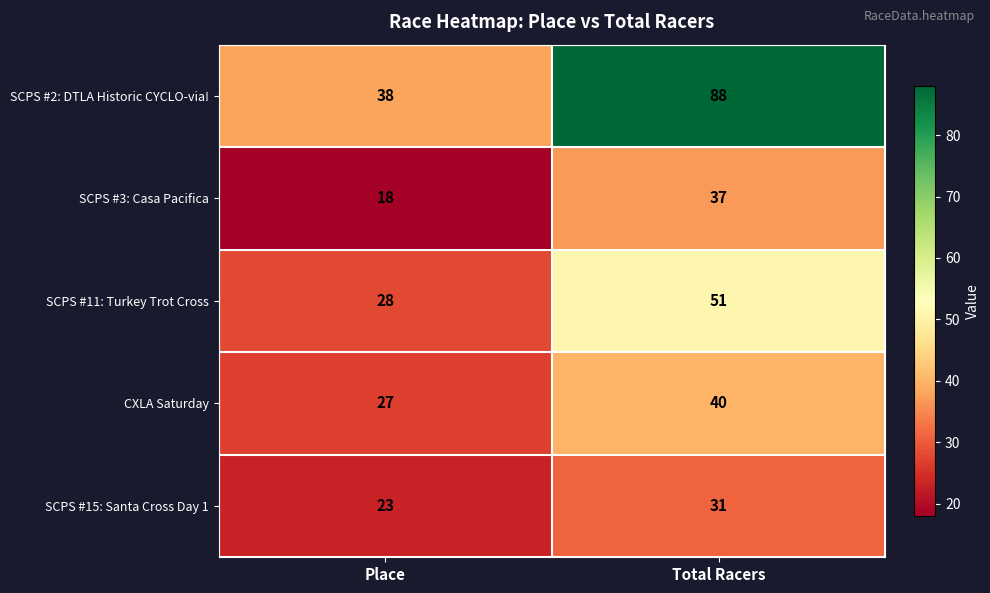

What is the difference between the maximum and minimum values in the SCPS #11: Turkey Trot Cross series?

23